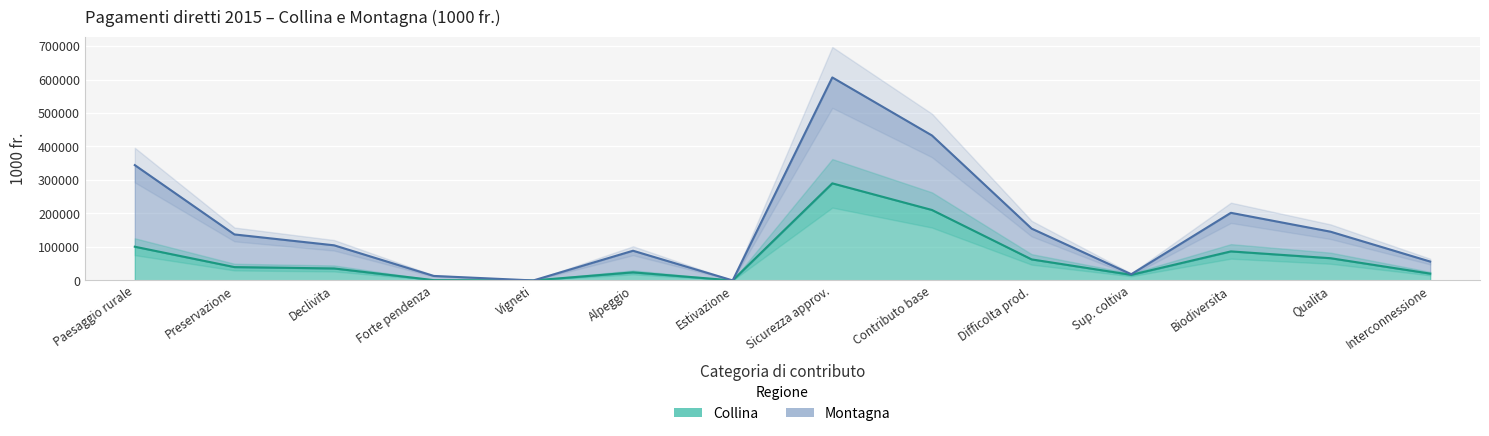

What is the average value of the Collina series?

68196